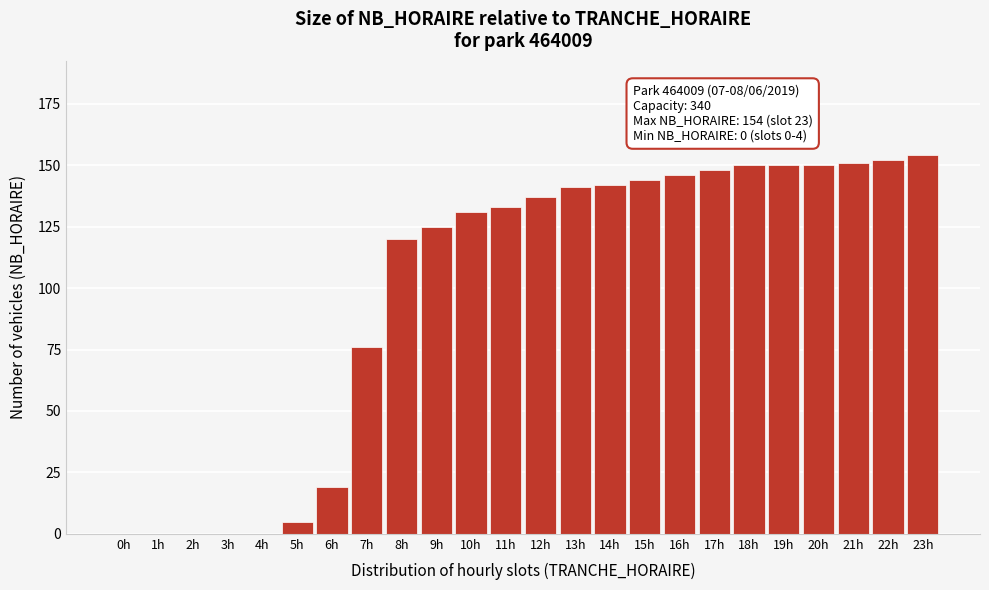

Reading right to left, transcribe all the data shown in this chart.

23h=154	22h=152	21h=151	20h=150	19h=150	18h=150	17h=148	16h=146	15h=144	14h=142	13h=141	12h=137	11h=133	10h=131	9h=125	8h=120	7h=76	6h=19	5h=5	4h=0	3h=0	2h=0	1h=0	0h=0